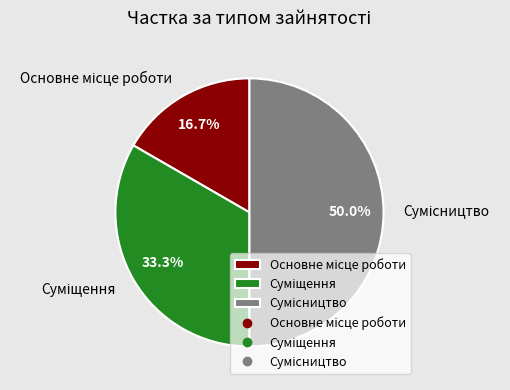

Between Суміщення and Сумісництво, which is larger?

Сумісництво